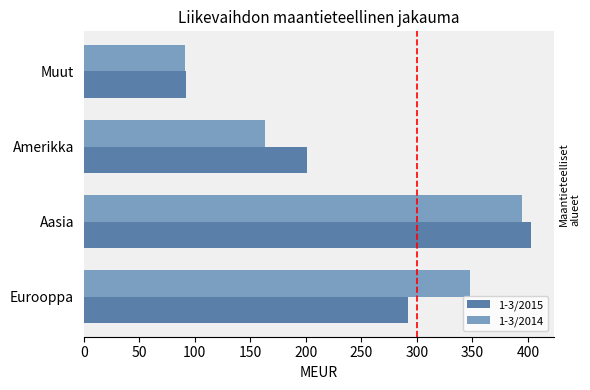

At which category does the chart reach its minimum across all series?

Muut